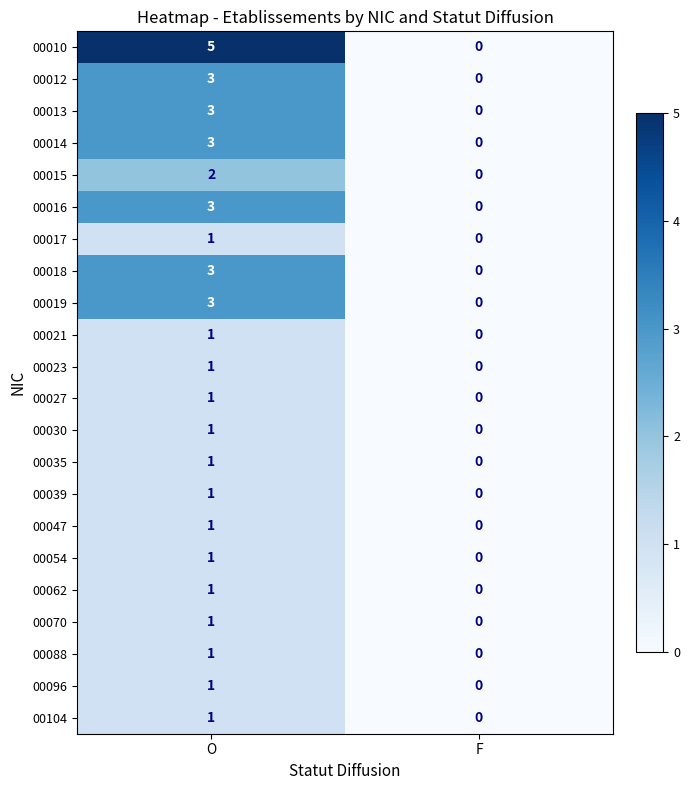

How many distinct data groups are displayed?

22